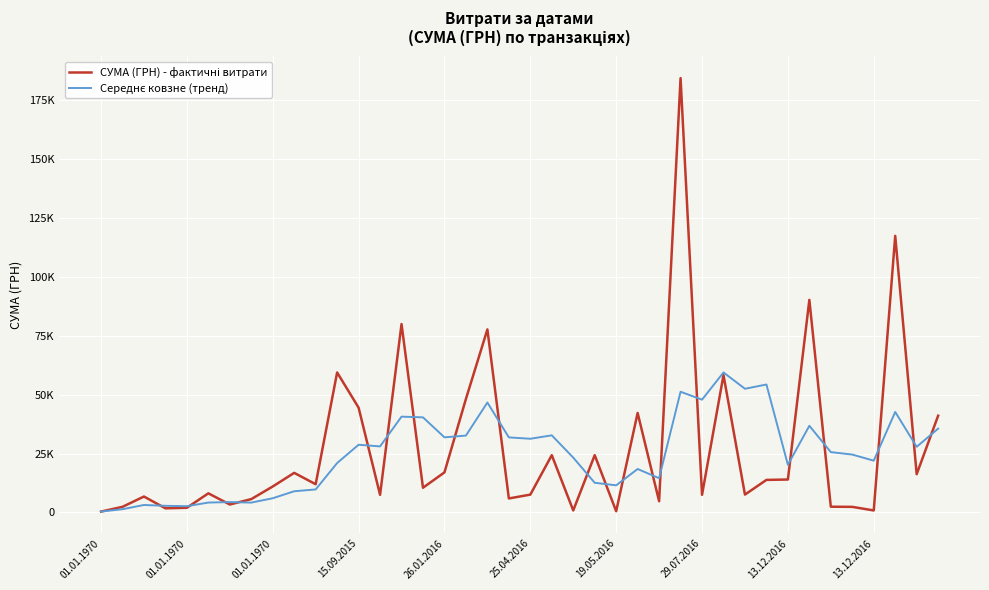

How many interior local peaks does the СУМА (ГРН) - фактичні витрати series have?

13